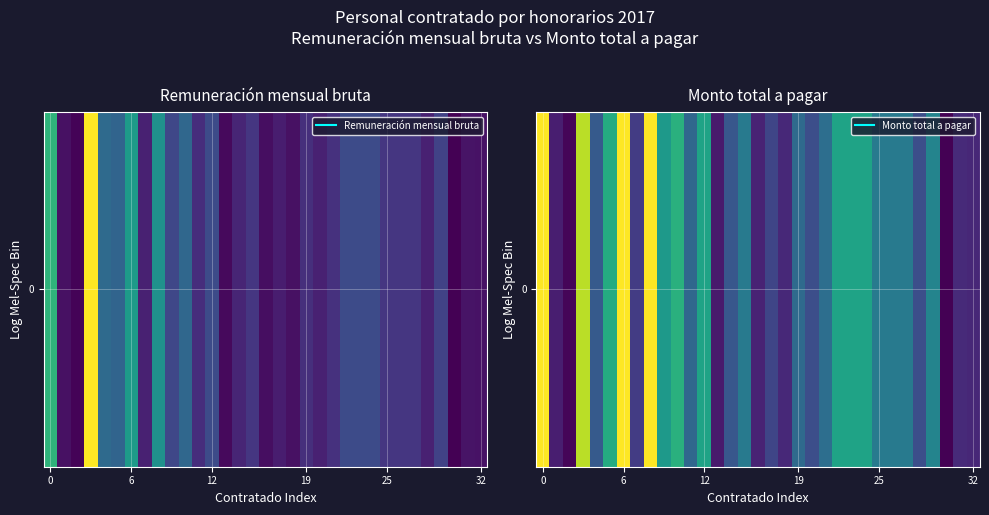

What is the change in value from 8 to 13?

-10152.1